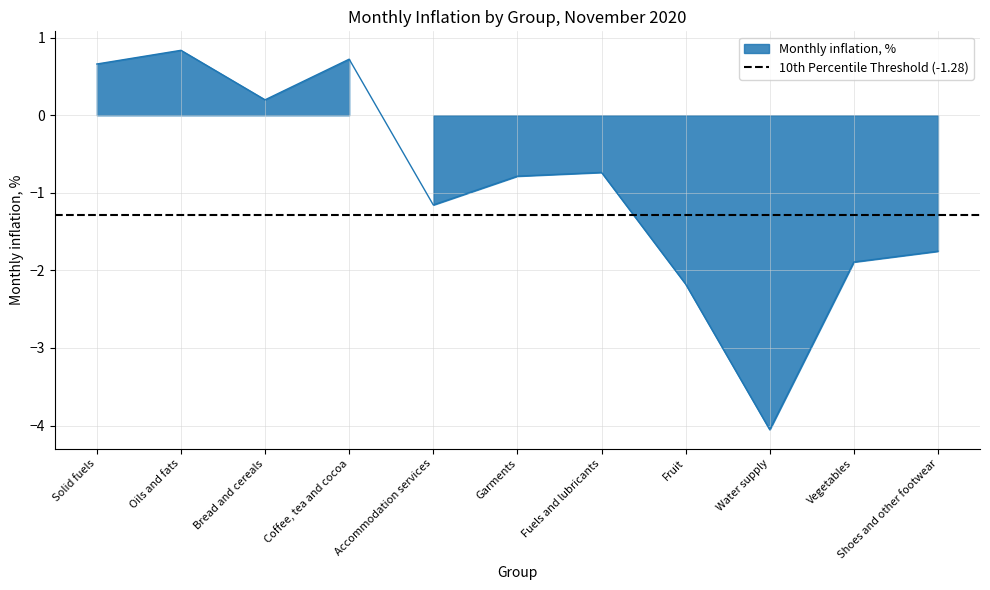

Where is the data nearest to the value -1?

Accommodation services